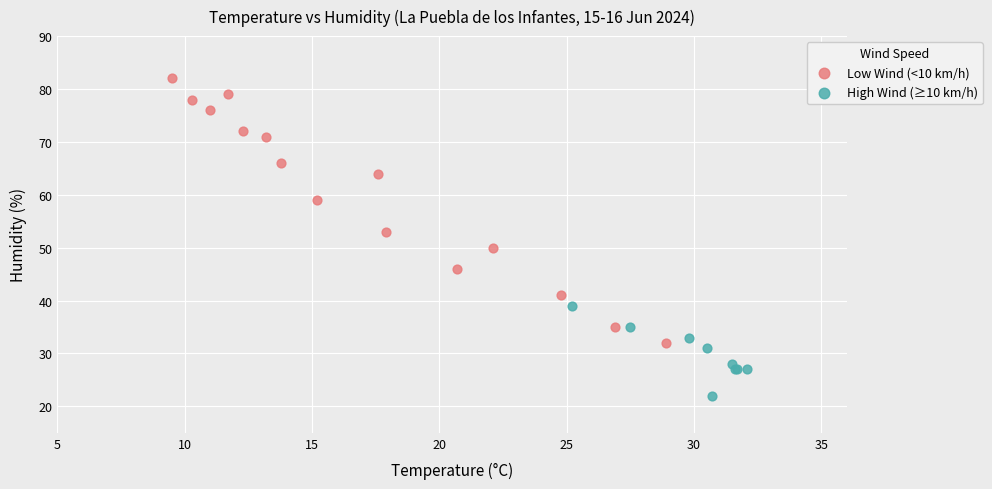

Which series reaches the maximum Y coordinate?

Low Wind (<10 km/h)